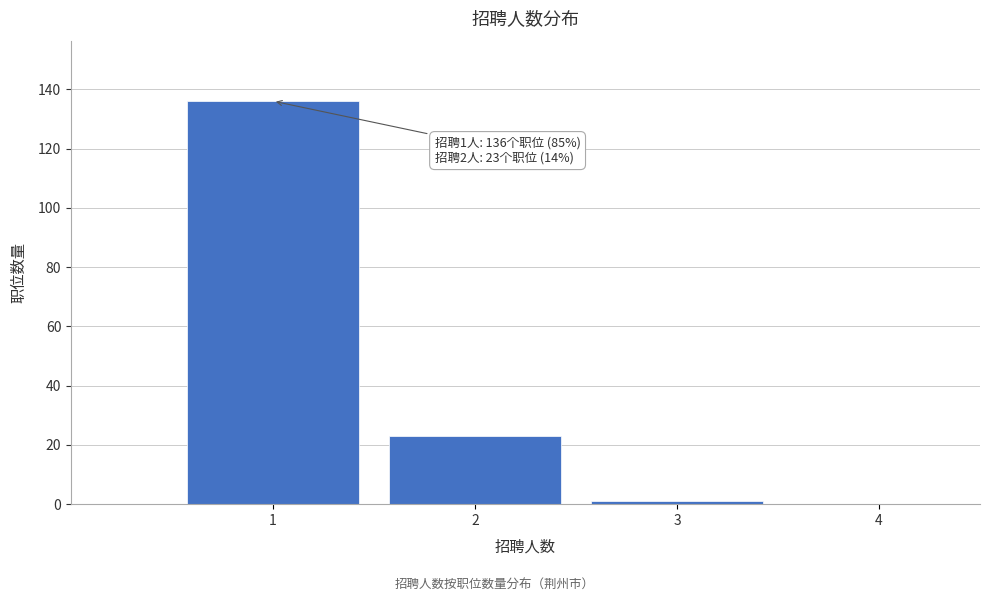

Over which range of the x-axis is the bar tallest?

0.5 to 1.5